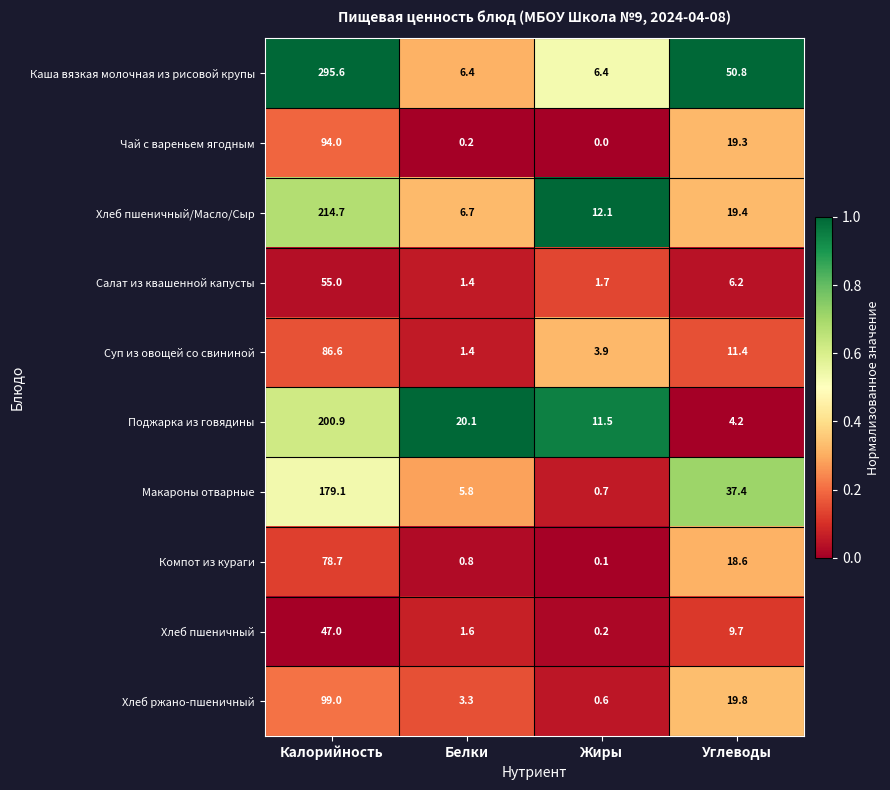

At which label is Поджарка из говядины closest to 102?

Белки